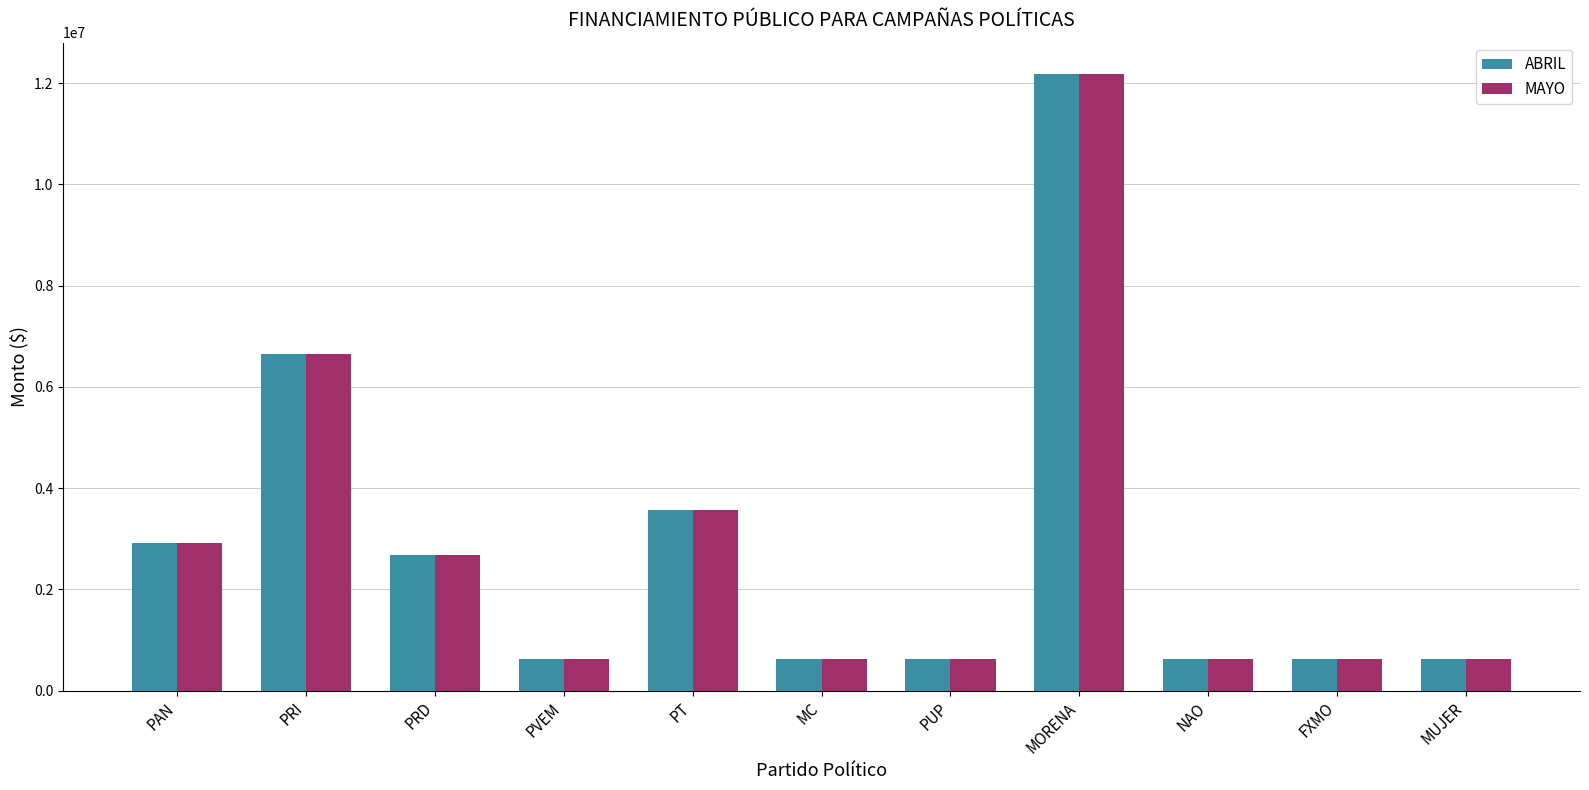

True or false: ABRIL has a value of 173181.3 at PUP.

False